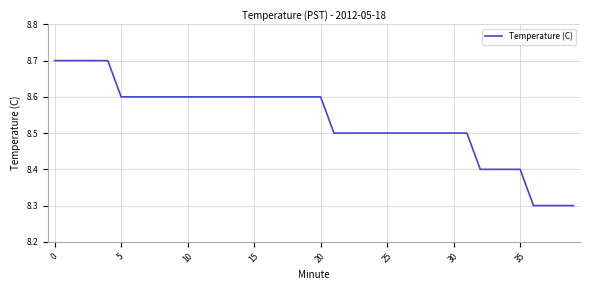

What is the maximum value shown in the chart?

8.7